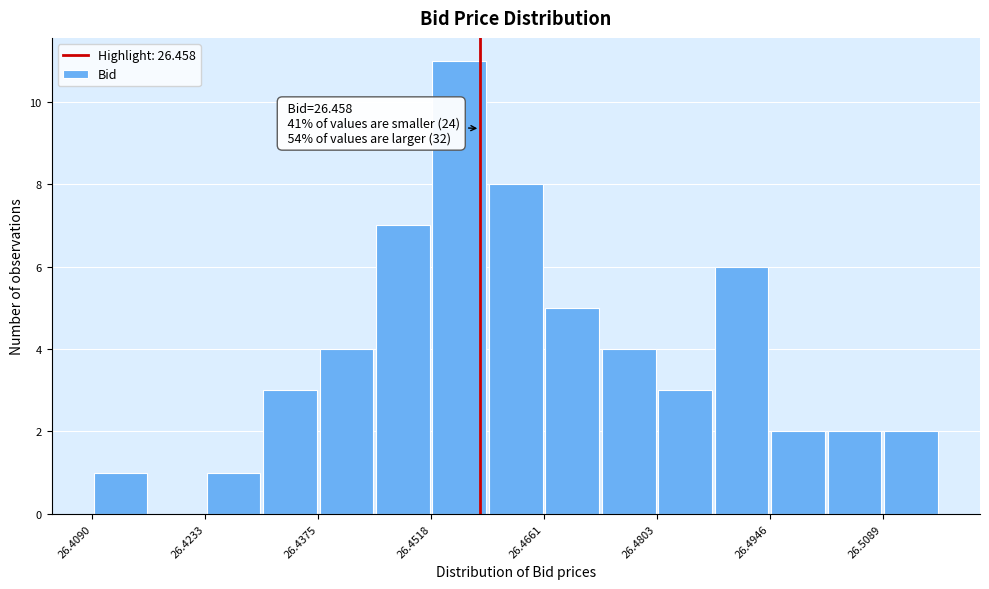

Around what value on the x-axis is the tallest bar? Give the approximate position of its centre, as read against the axis.

26.456